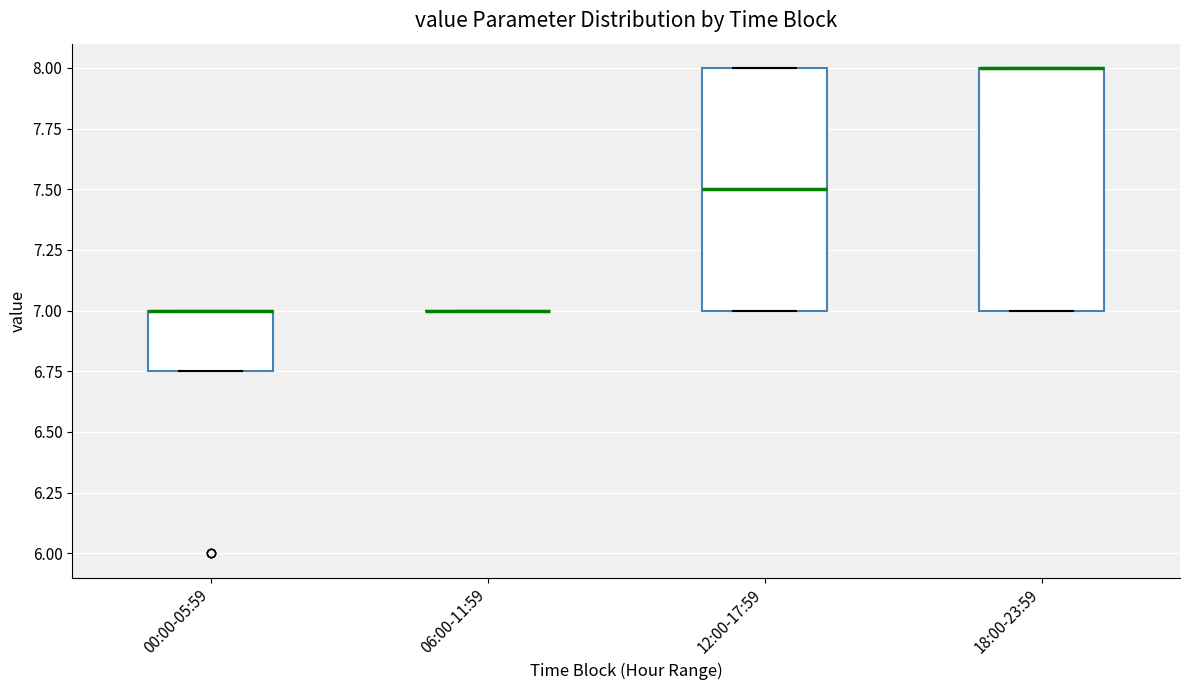

Reading left to right, transcribe this box plot: for each box, give where its median line is, the range the box spans, and where its two whiskers end, as read against the y-axis. The values are not printed on the chart, so give them approximately, as read against the axis.

00:00-05:59: median 7.00 (drawn on the box's upper edge), box 6.75 to 7.00, whiskers 6.75 to 7.00
06:00-11:59: box collapsed to a line at 7.00, whiskers 7.00 to 7.00
12:00-17:59: median 7.50, box 7.00 to 8.00, whiskers 7.00 to 8.00
18:00-23:59: median 8.00 (drawn on the box's upper edge), box 7.00 to 8.00, whiskers 7.00 to 8.00